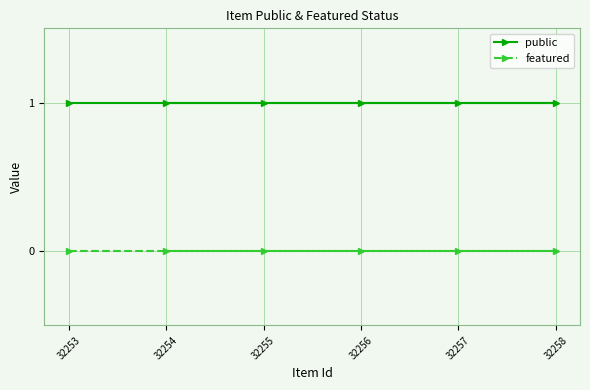

Rank the series by their average value, from highest to lowest.

public, featured